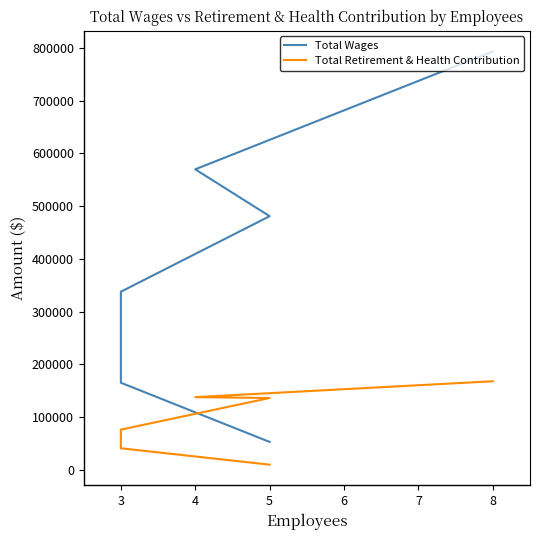

Reading left to right, extract all data points from this chart.

Total Wages: 793406	569750	480871	337617	165009	52723
Total Retirement & Health Contribution: 167809	137672	136032	76072	40687	9600